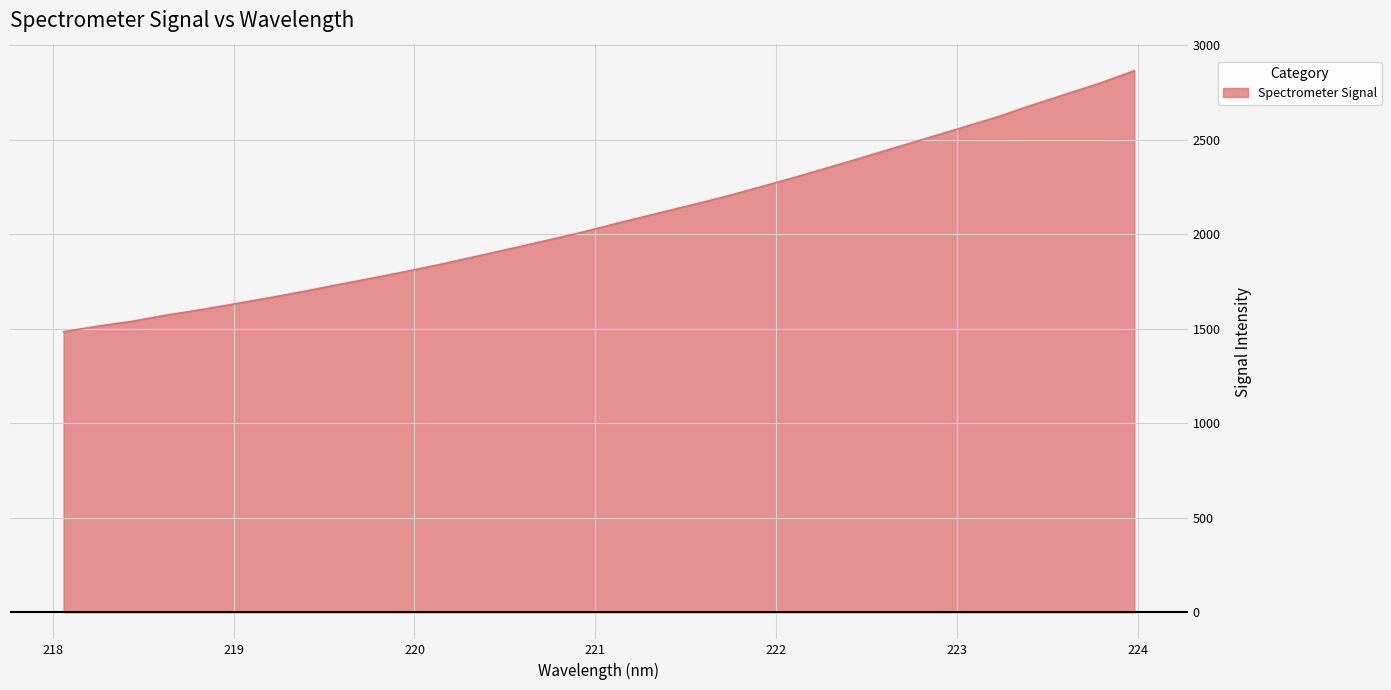

What is the difference between the maximum and minimum values?

1380.3